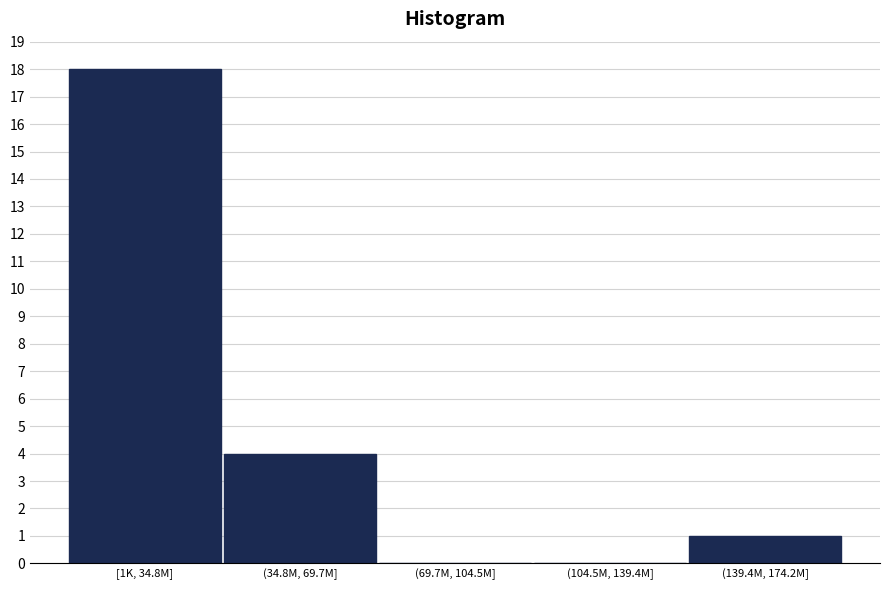

Reading left to right, extract all data points from this chart.

[1K, 34.8M]=18	(34.8M, 69.7M]=4	(69.7M, 104.5M]=0	(104.5M, 139.4M]=0	(139.4M, 174.2M]=1